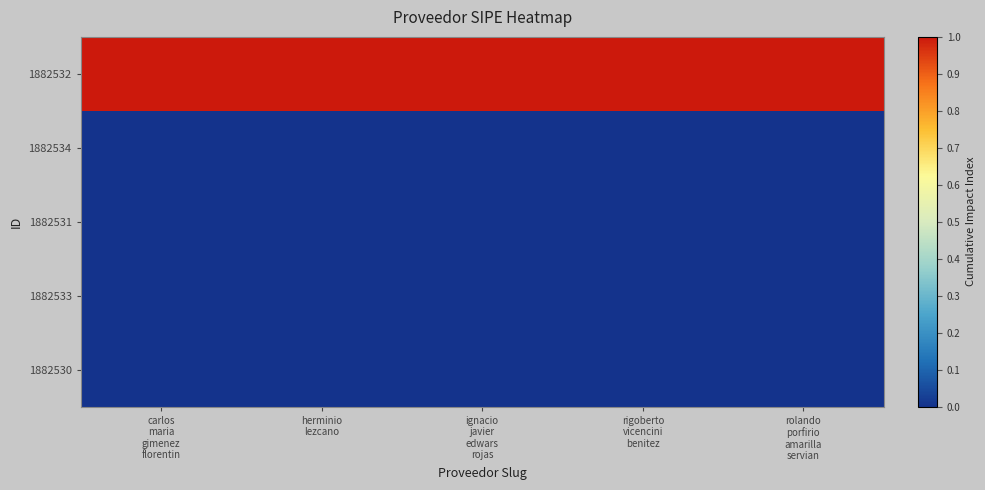

How many data points does each series have?

5